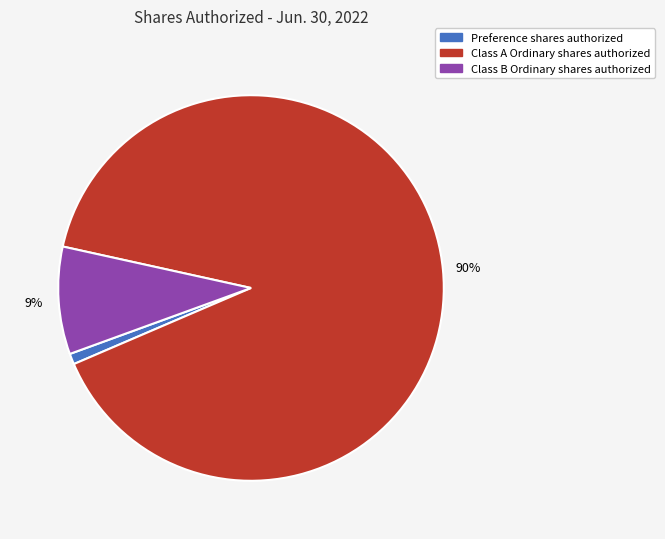

Combined, do Class B Ordinary shares authorized and Preference shares authorized account for over 50%?

No